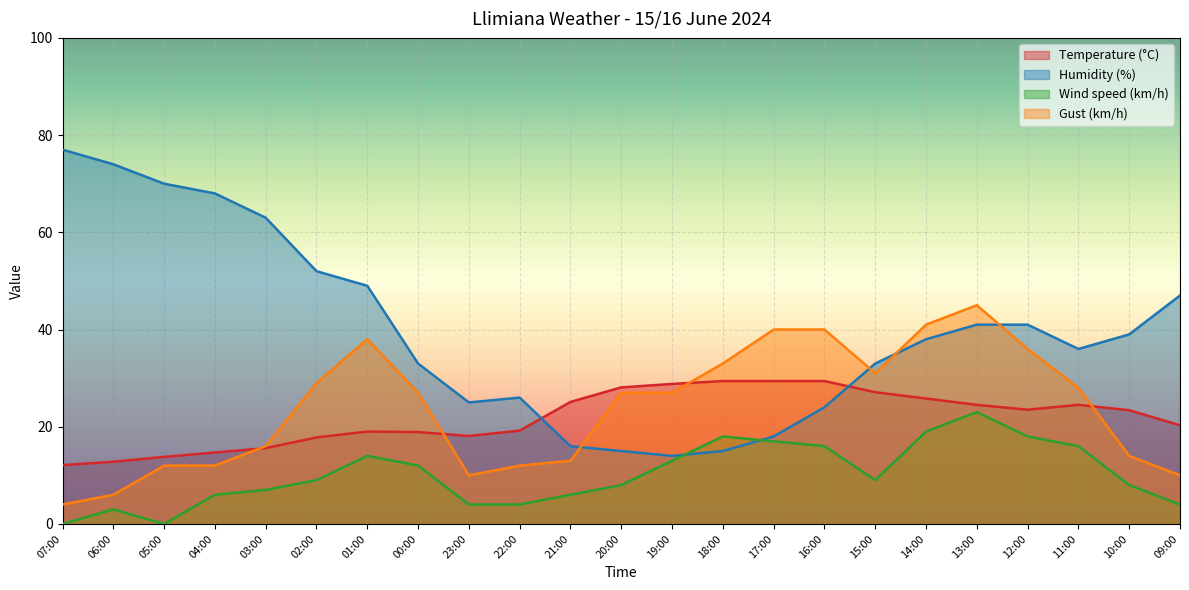

True or false: Gust (km/h) has a value of 15.2 at 20:00.

False